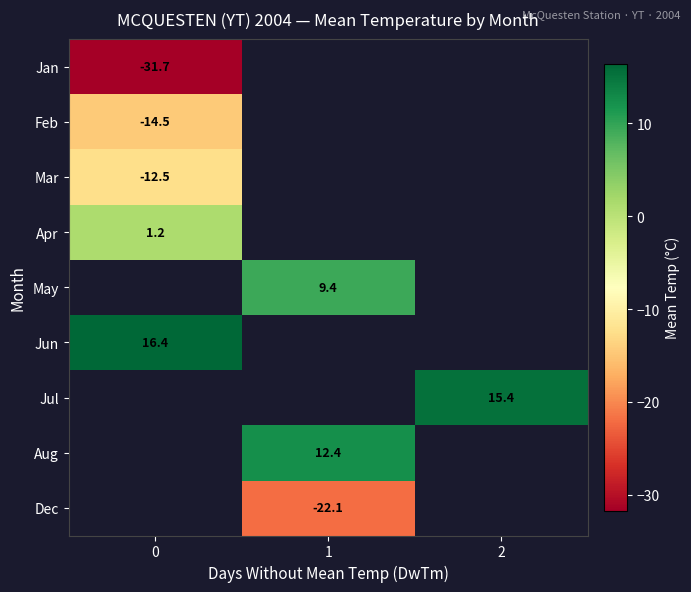

True or false: Feb has a value of -5.6 at 0.

False